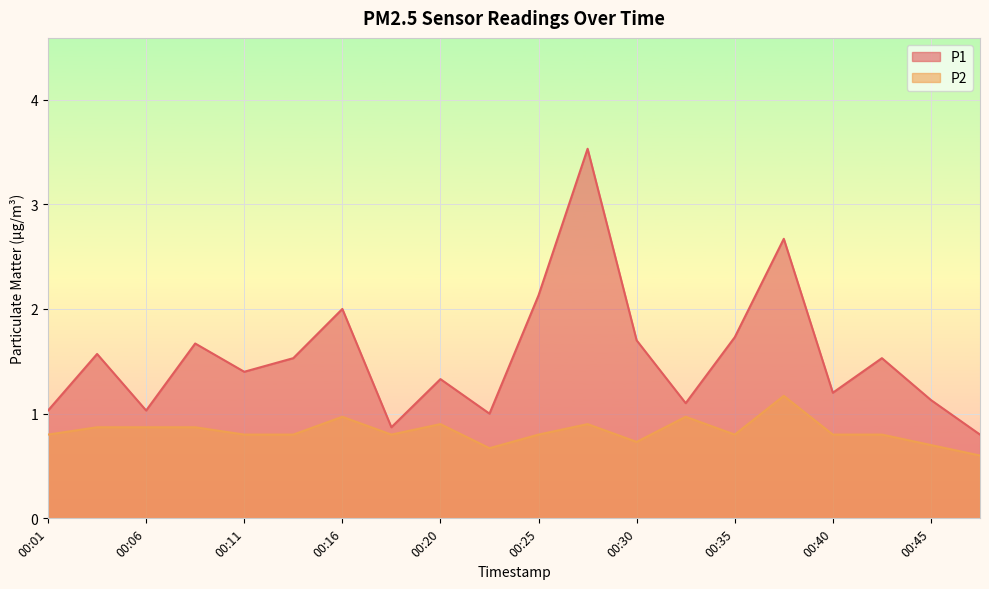

Rank the series at 00:33 from highest to lowest value.

P1, P2